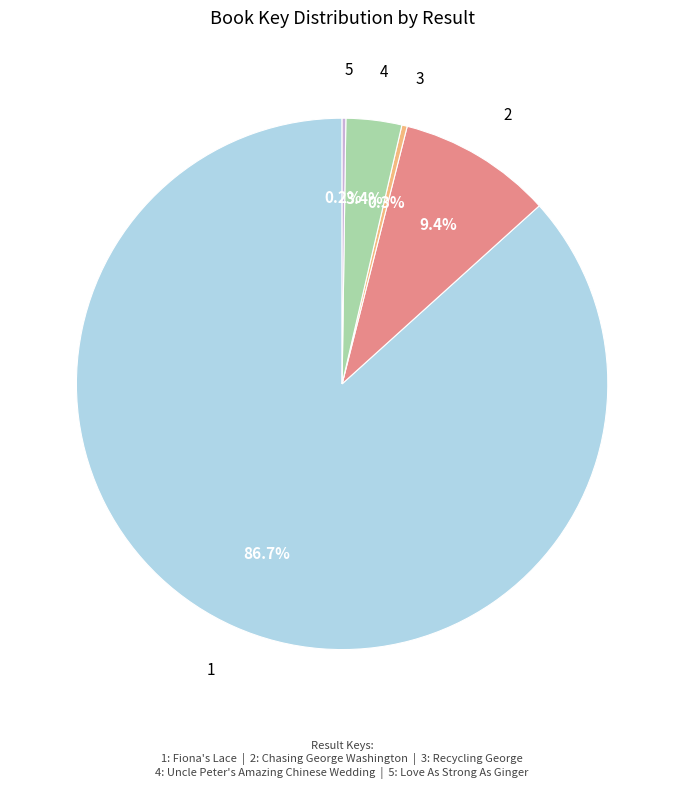

Is there any slice that represents more than half of the pie?

Yes